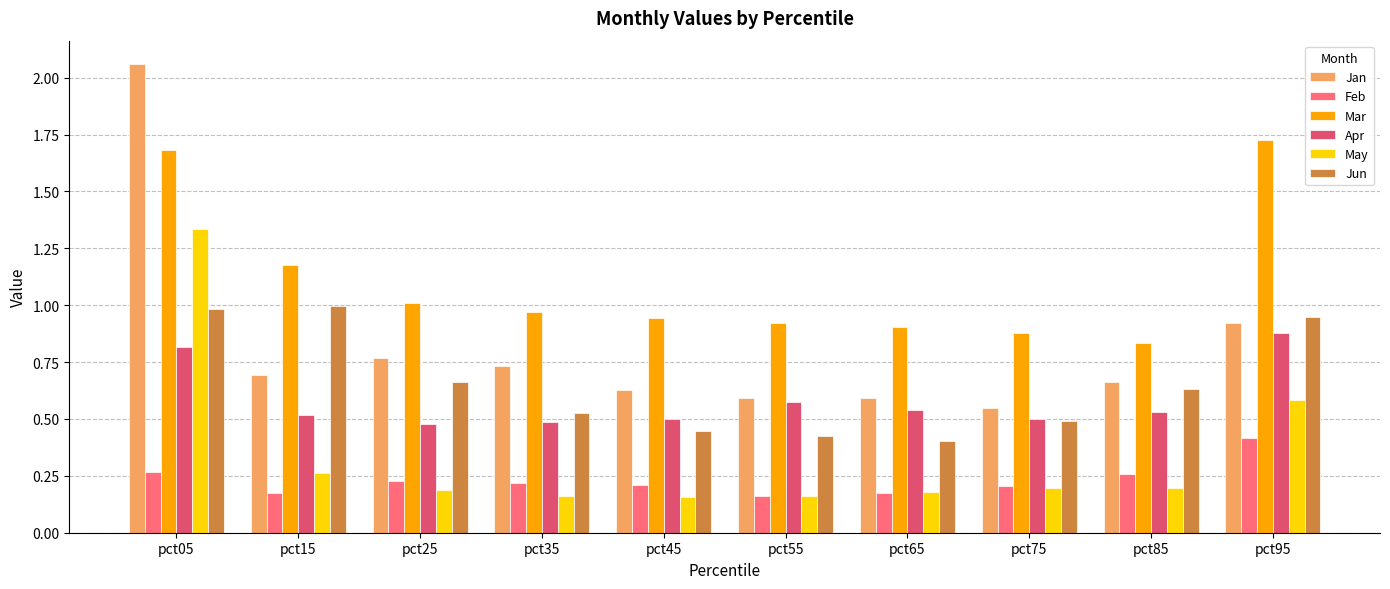

What is the sum of the Mar values at pct65 and pct75?

1.8